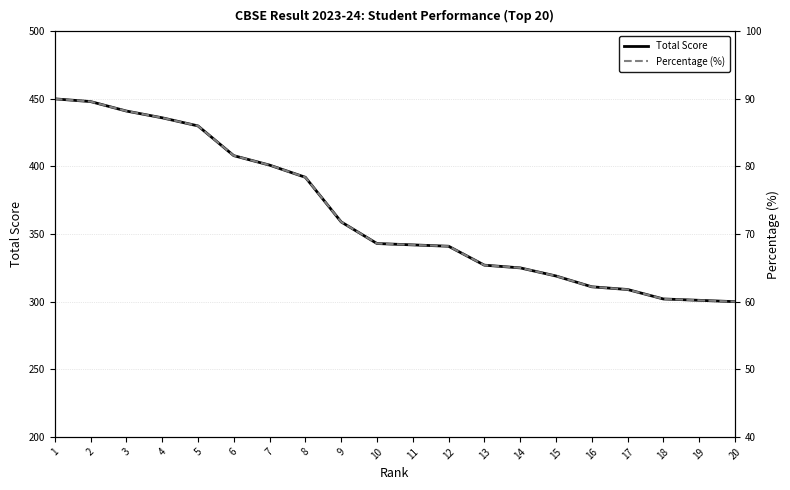

What is the minimum value shown in the chart?

60.0